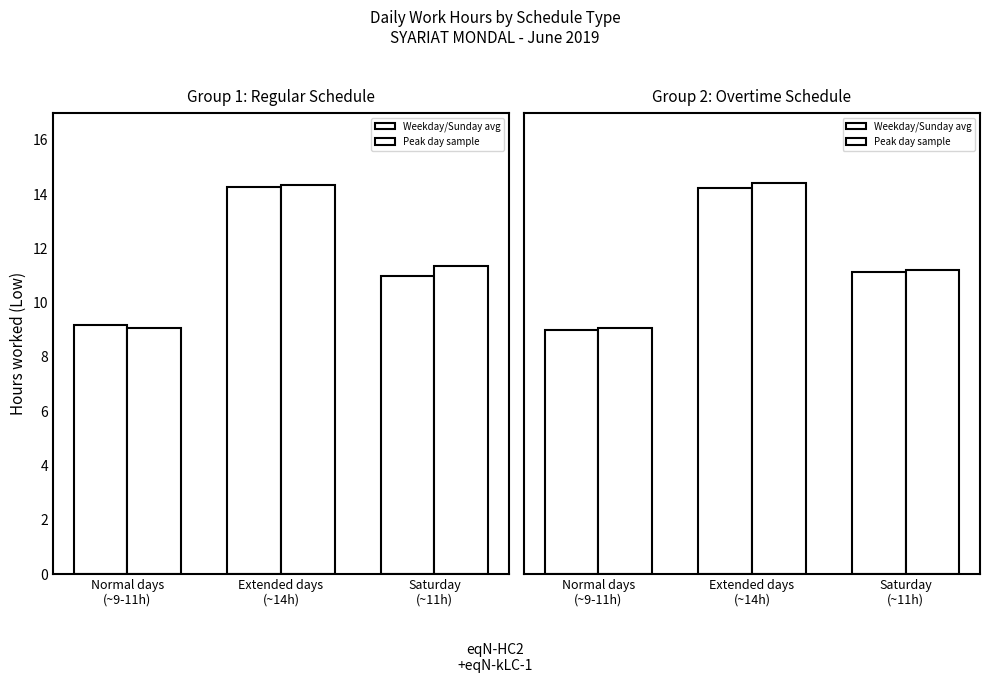

How many data points does each series have?

3